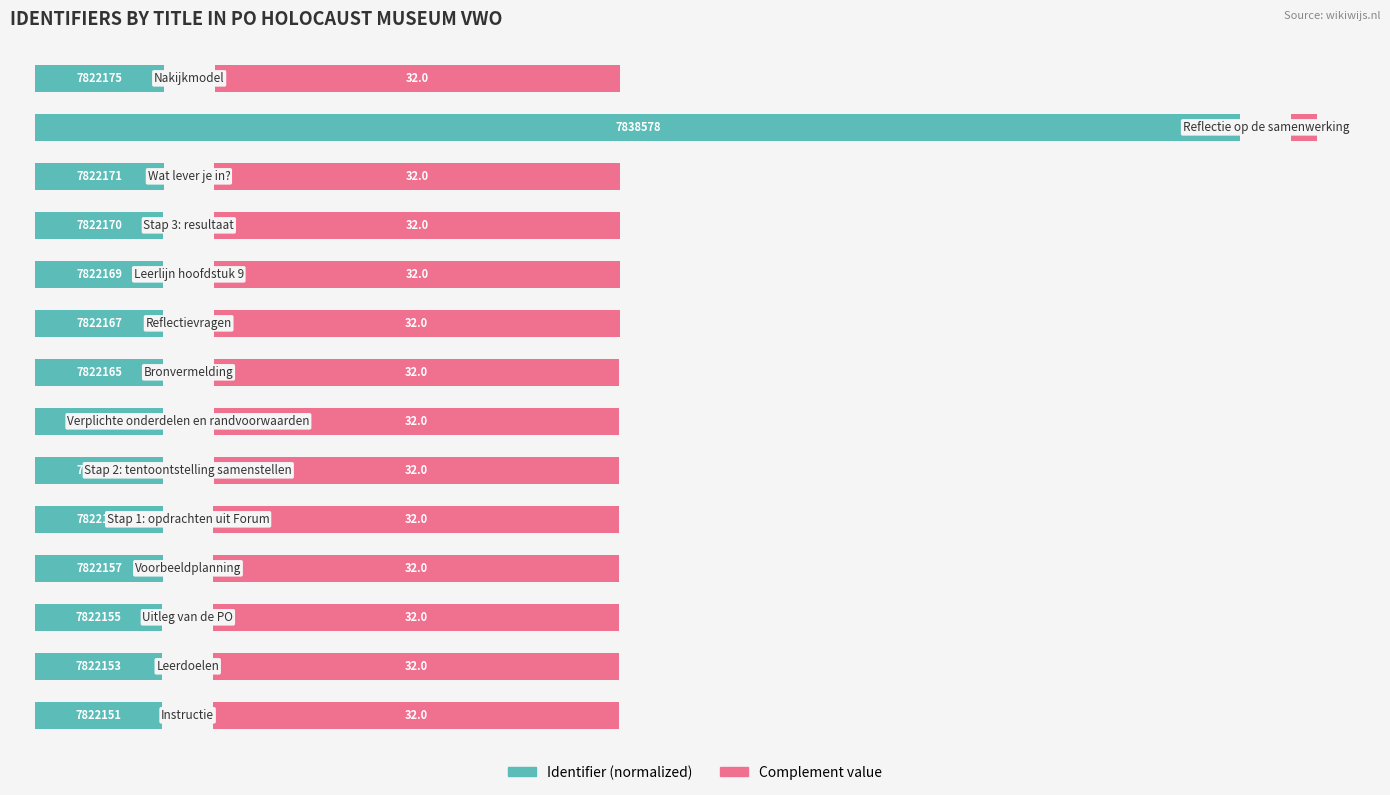

Is the value of Identifier (normalized) at 2 greater than the value of Complement value at 2?

No